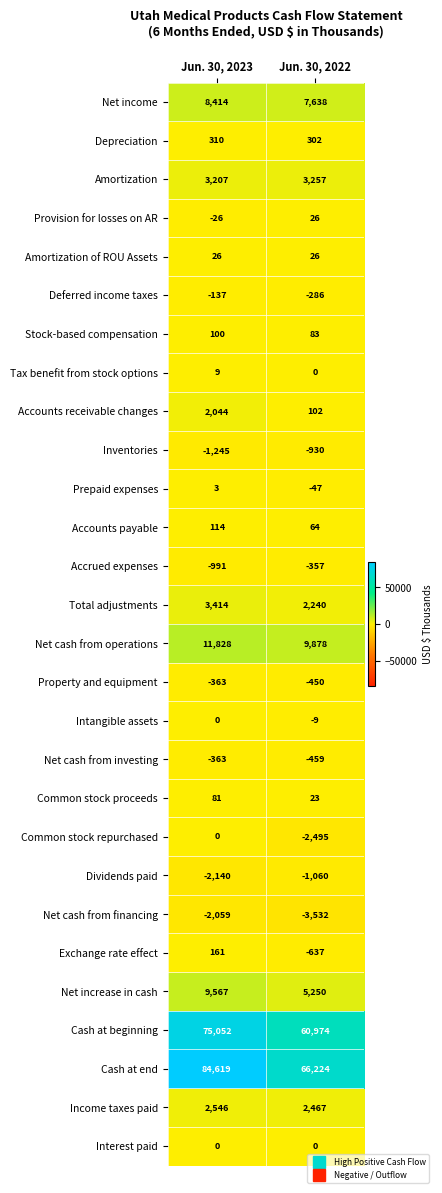

How many distinct data groups are displayed?

28